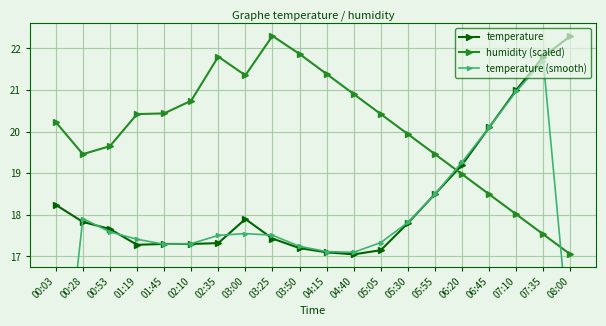

What is the average value of the temperature (smooth) series?

17.7